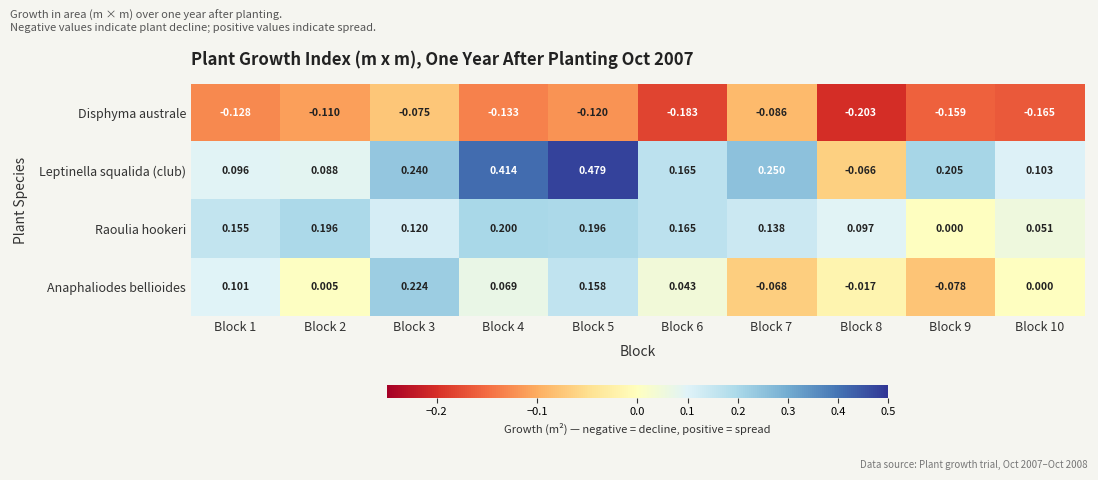

Which series has the widest spread of values?

Leptinella squalida (club)